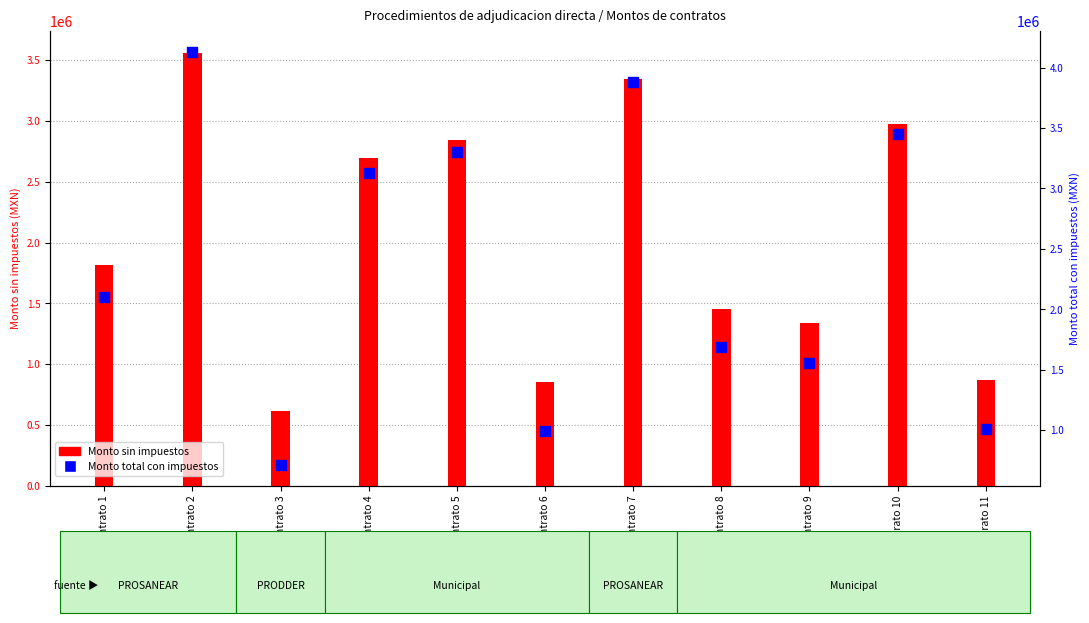

Which series has the widest spread of Y values?

Monto total con impuestos